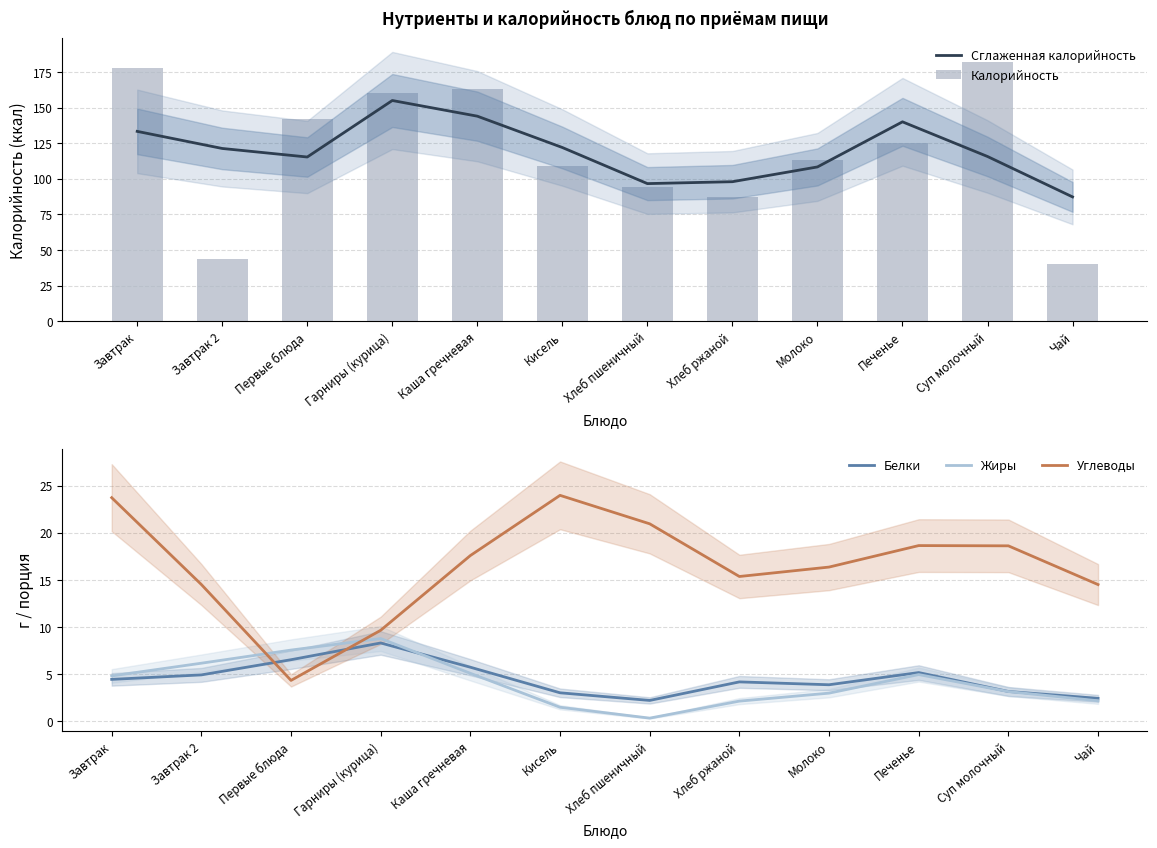

What is the label of the 2nd bar from the right?

Суп молочный